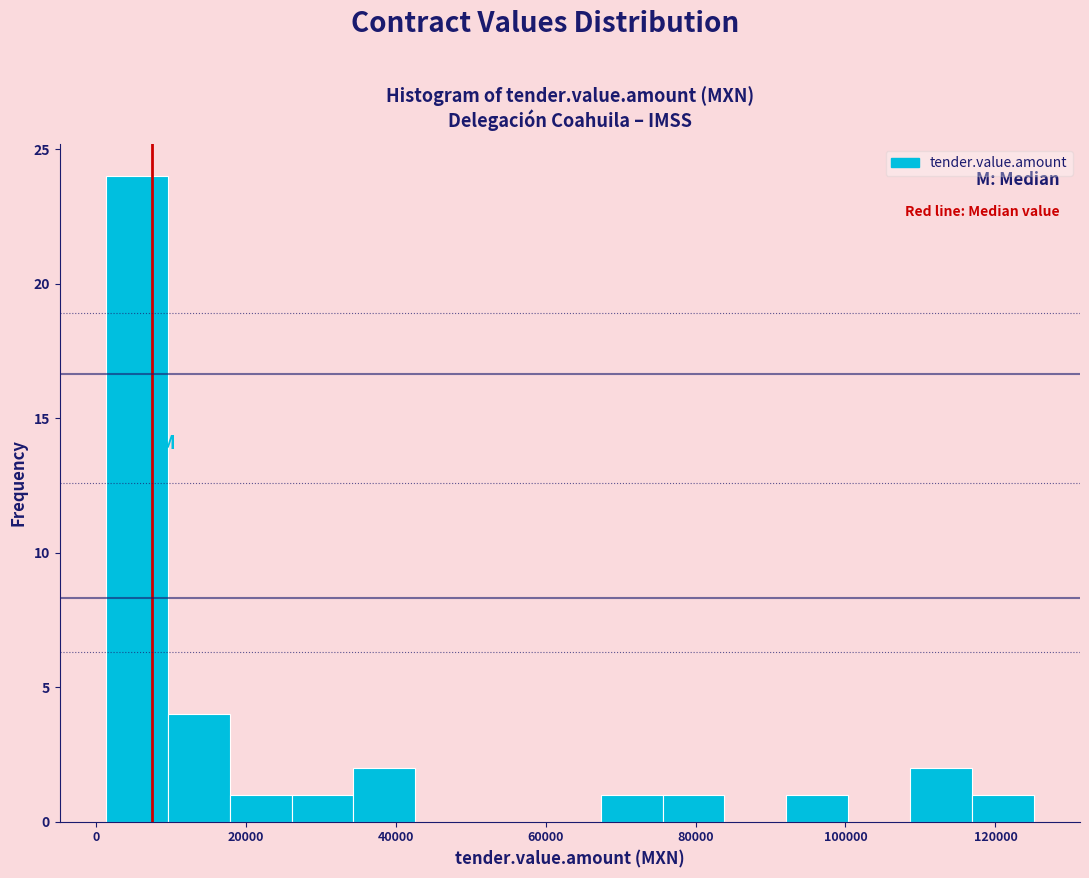

Reading left to right, transcribe this chart: for each bar, give the range it covers on the x-axis and its height. Neither the bar edges nor the heights are printed on the chart, so give them approximately, as read against the axes.

2000 to 10000: 24
10000 to 18000: 4
18000 to 26000: 1
26000 to 34000: 1
34000 to 42000: 2
42000 to 50000: 0
50000 to 60000: 0
60000 to 68000: 0
68000 to 76000: 1
76000 to 84000: 1
84000 to 92000: 0
92000 to 100000: 1
100000 to 108000: 0
108000 to 116000: 2
116000 to 126000: 1